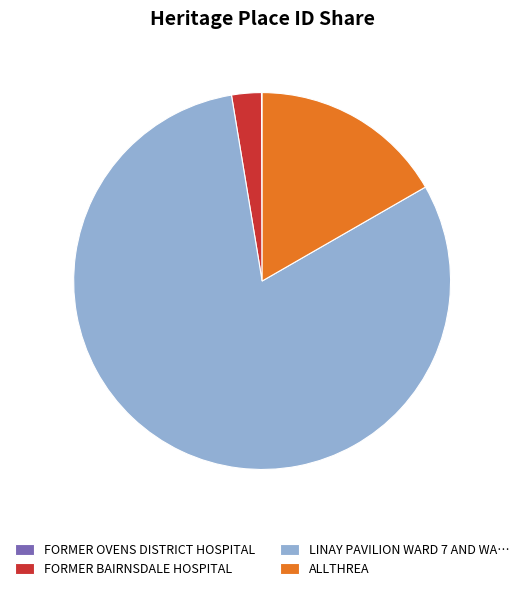

Which category has the biggest portion of the pie?

LINAY PAVILION WARD 7 AND WA…